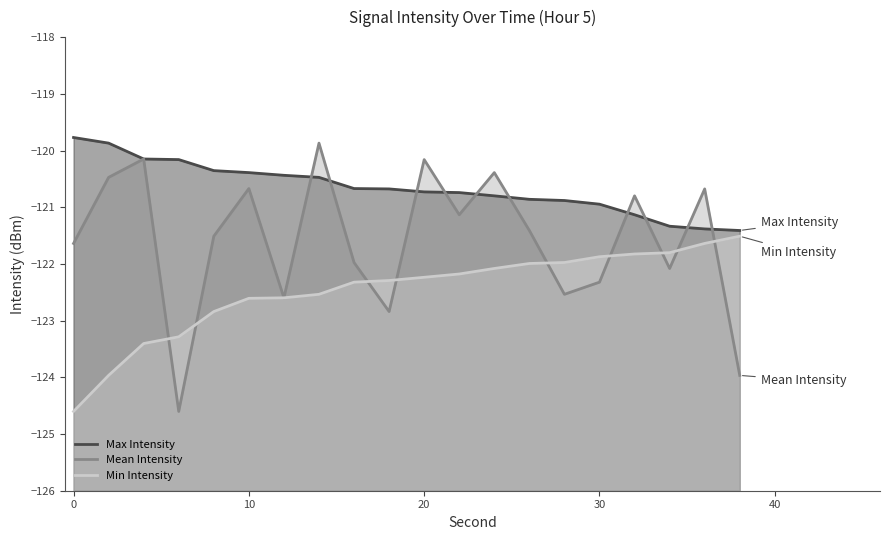

What is the minimum value for Max Intensity?

-121.4